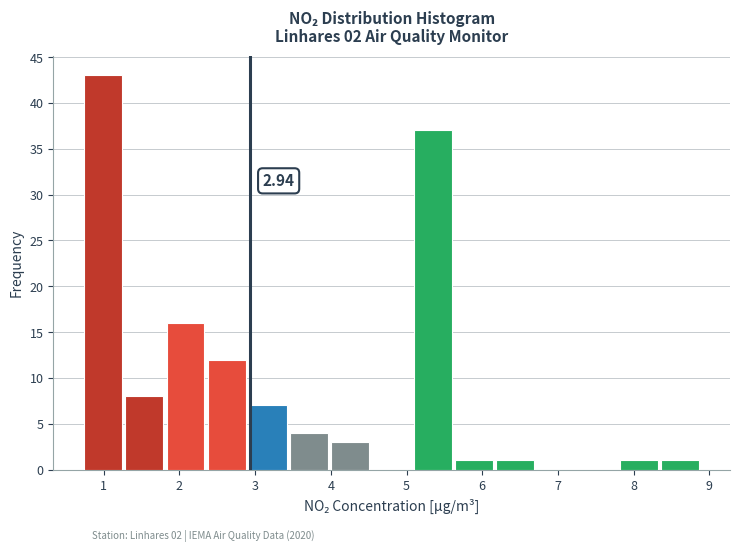

Over which range of the x-axis is the bar tallest?

0.7 to 1.3